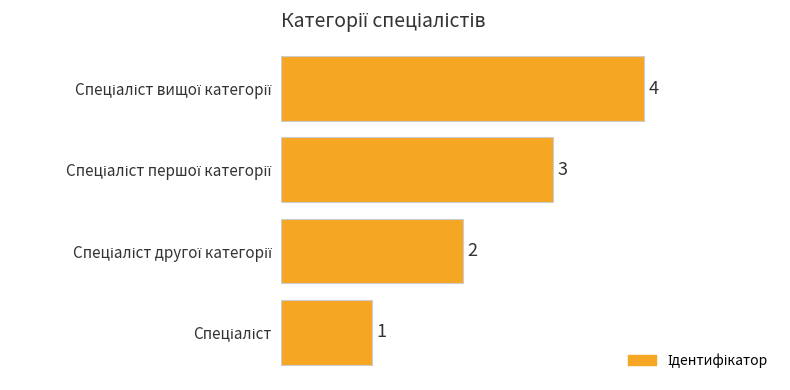

What is the greatest value displayed?

4